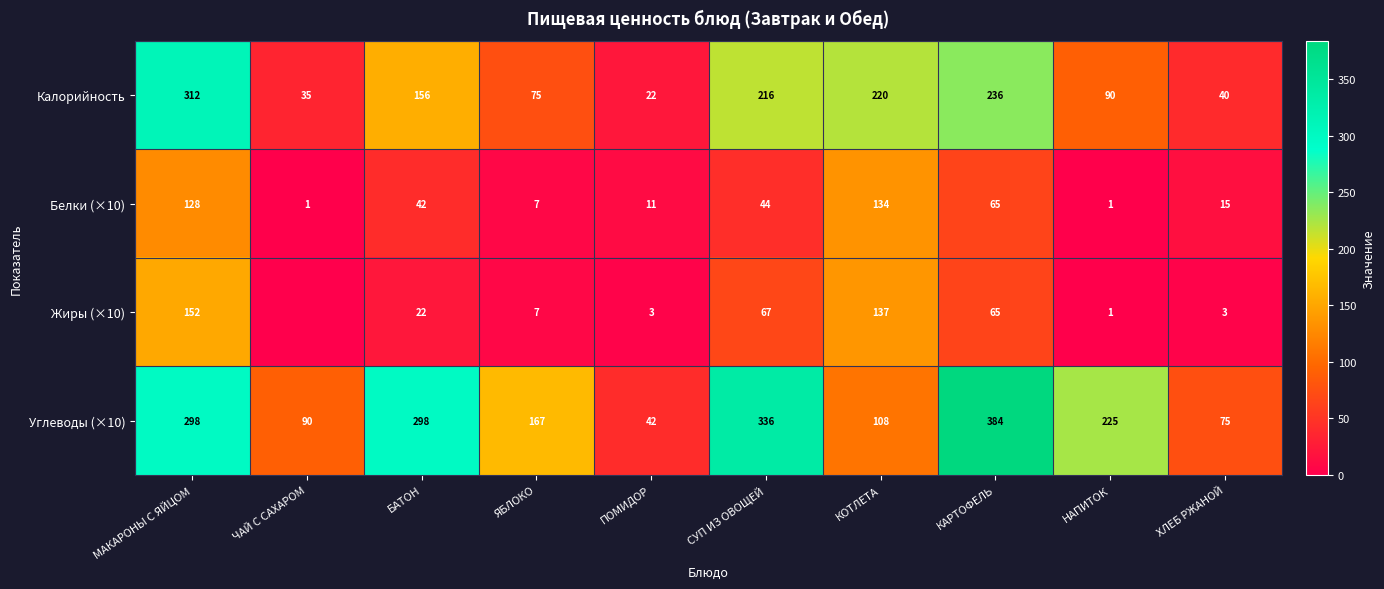

What is the total value across all series at ЧАЙ С САХАРОМ?

126